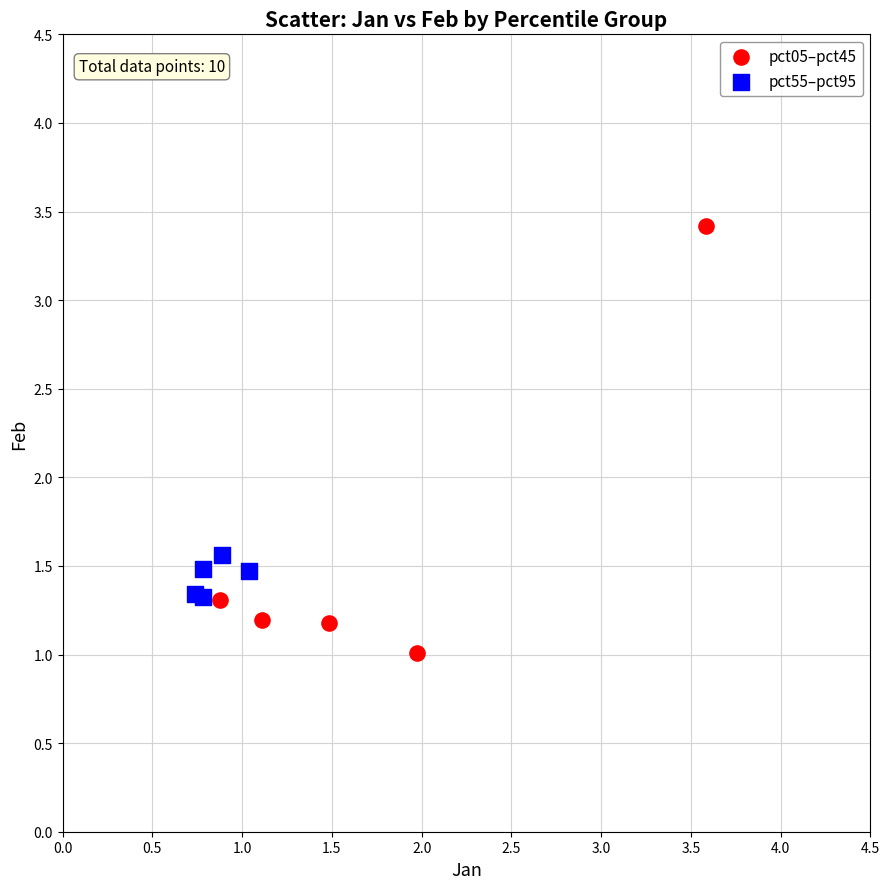

Which series reaches the minimum Y coordinate?

pct05–pct45